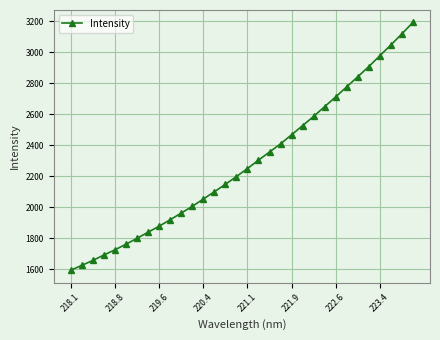

What is the value of the 2nd point from the left?

1623.8